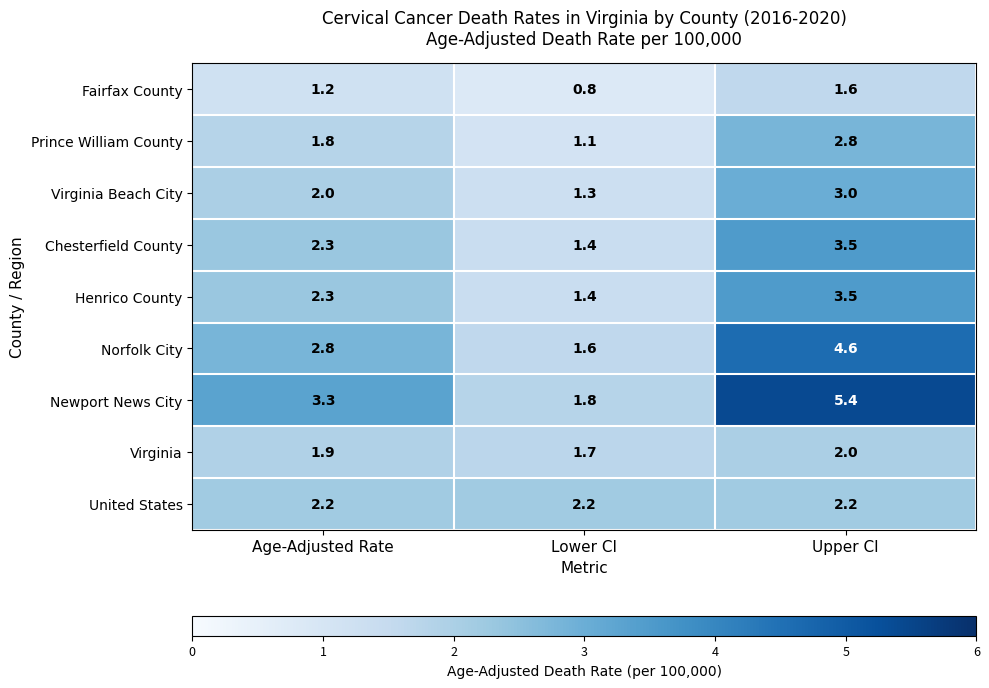

The Chesterfield County series shows 4.9 at Upper CI. True or false?

False